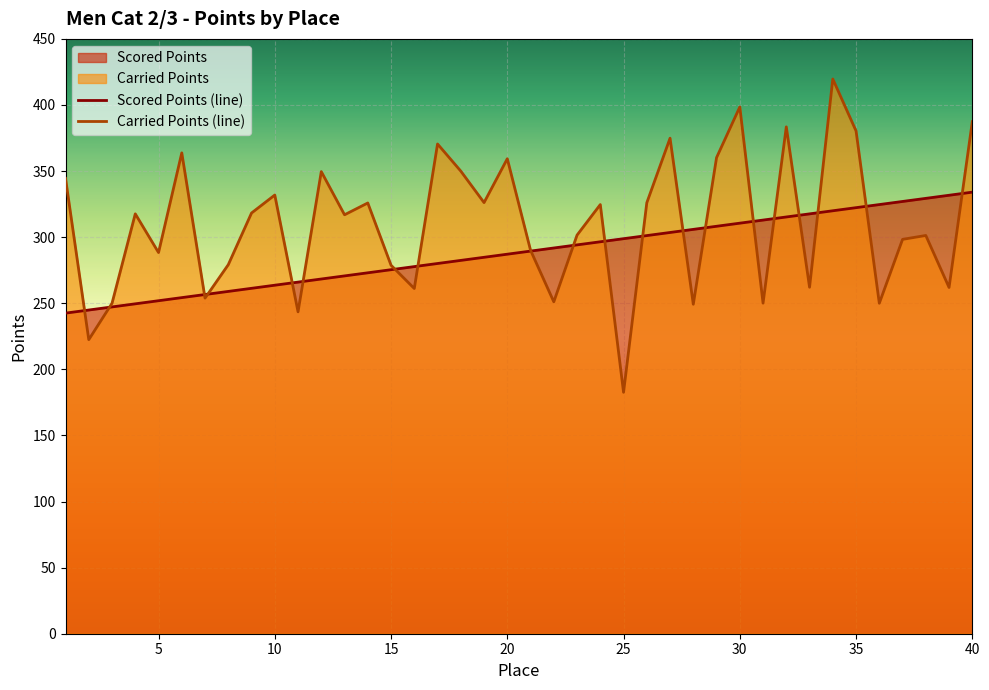

What is the difference between the maximum and minimum values in the Carried Points (line) series?

237.0